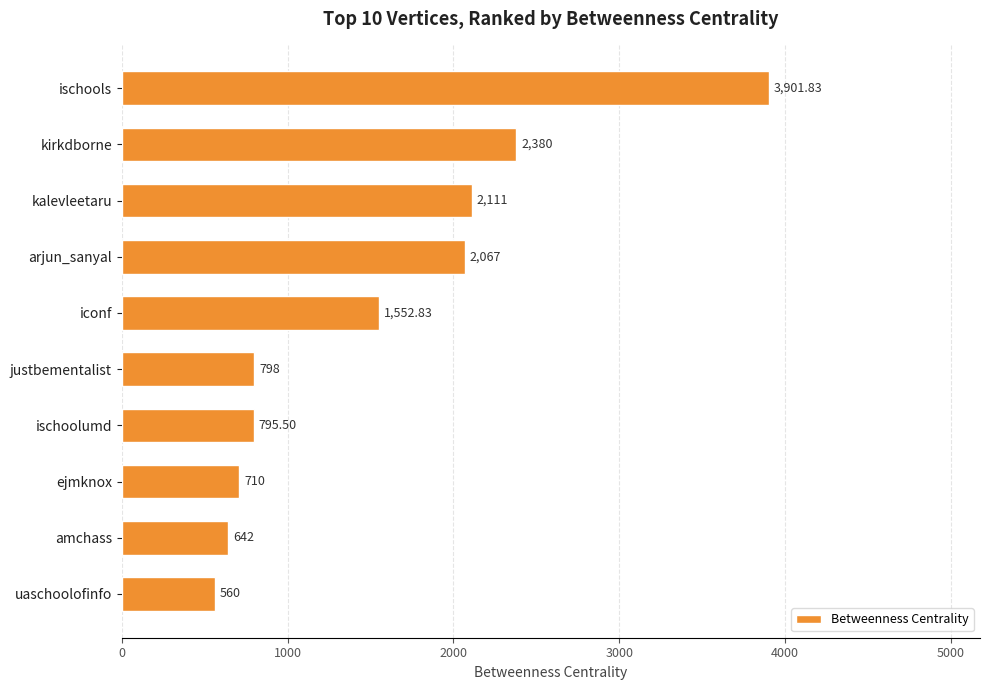

Rank the categories by value from lowest to highest.

uaschoolofinfo, amchass, ejmknox, ischoolumd, justbementalist, iconf, arjun_sanyal, kalevleetaru, kirkdborne, ischools